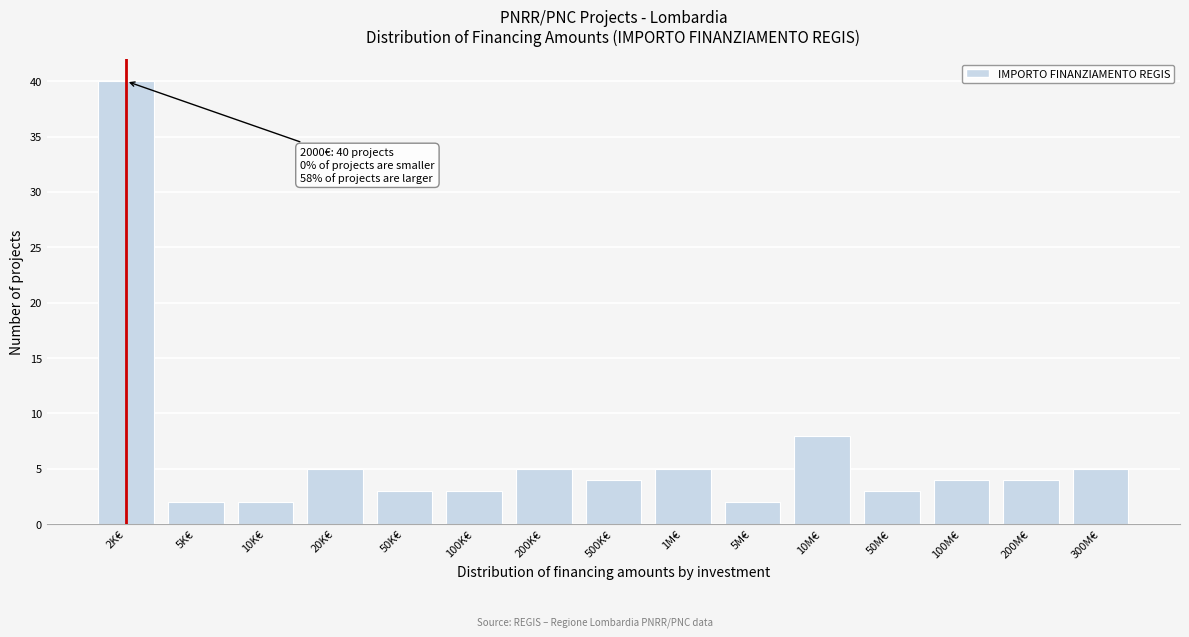

Reading right to left, transcribe all the data shown in this chart.

300M€=5	200M€=4	100M€=4	50M€=3	10M€=8	5M€=2	1M€=5	500K€=4	200K€=5	100K€=3	50K€=3	20K€=5	10K€=2	5K€=2	2K€=40